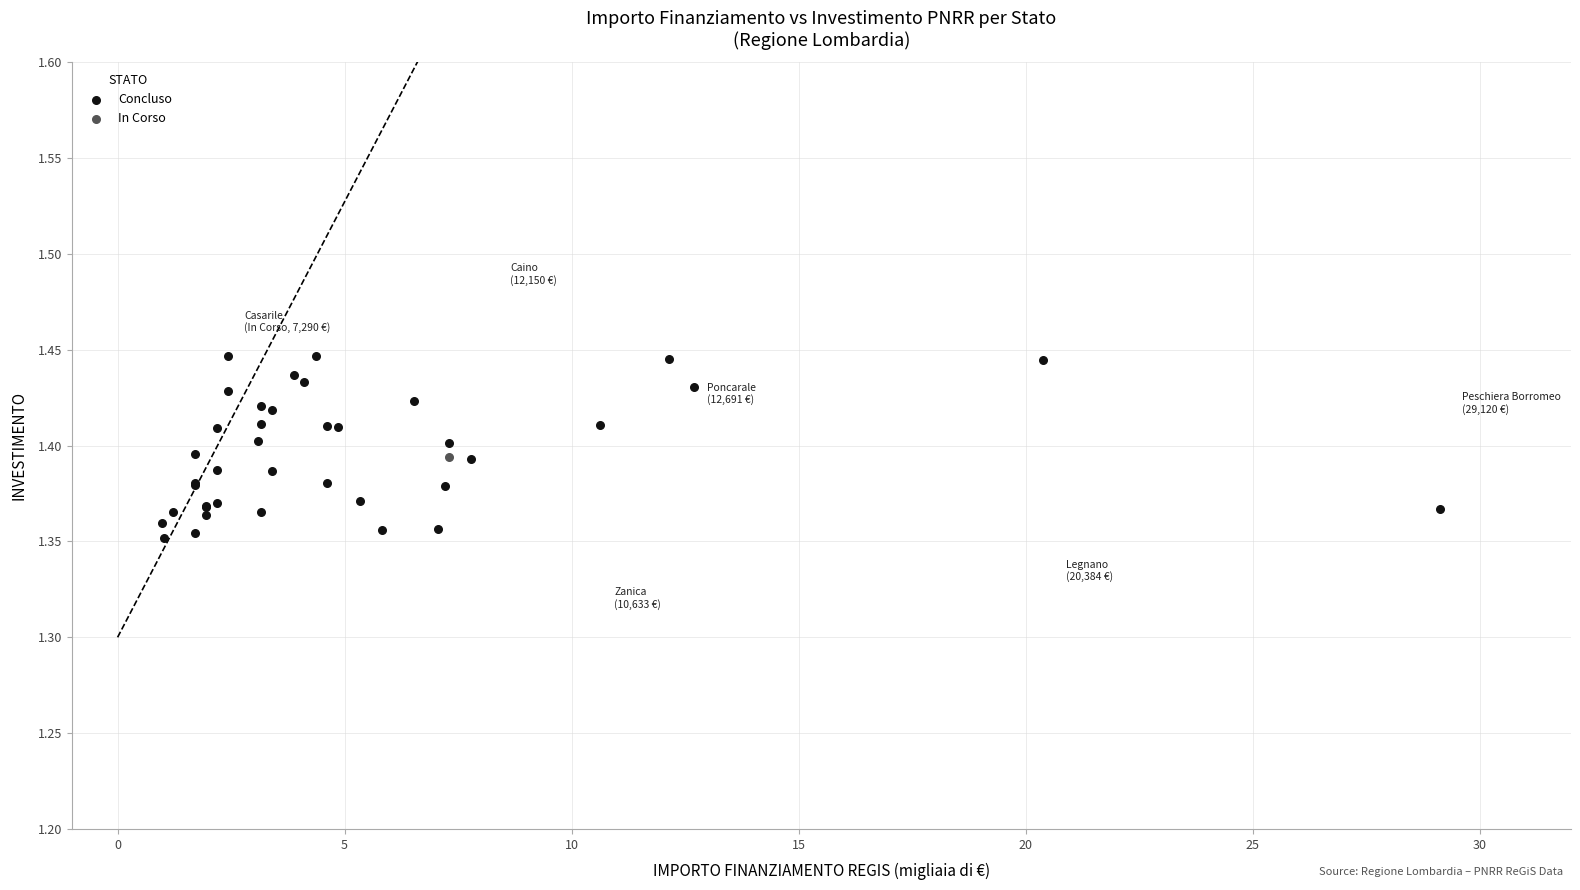

What are all the series names shown in the legend?

Concluso, In Corso